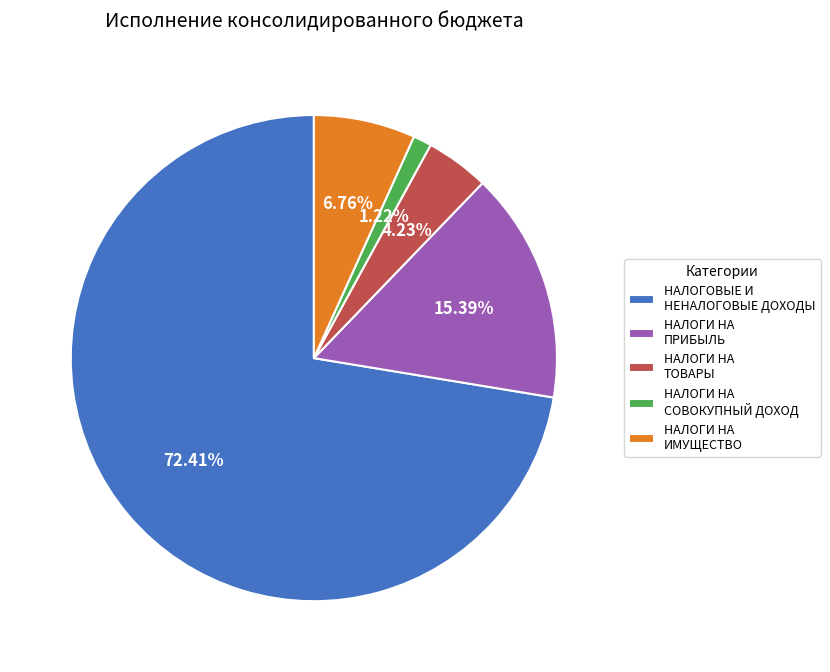

Count the number of slices in the pie.

5